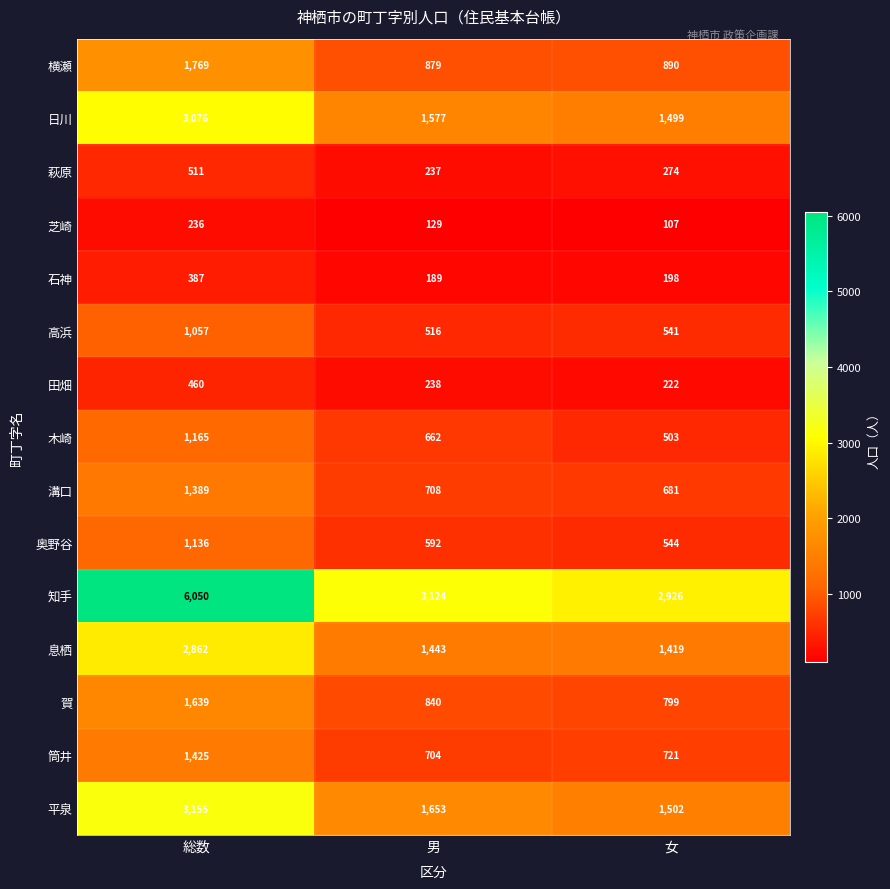

What value does the 高浜 series have at 女, to the nearest 100?

500